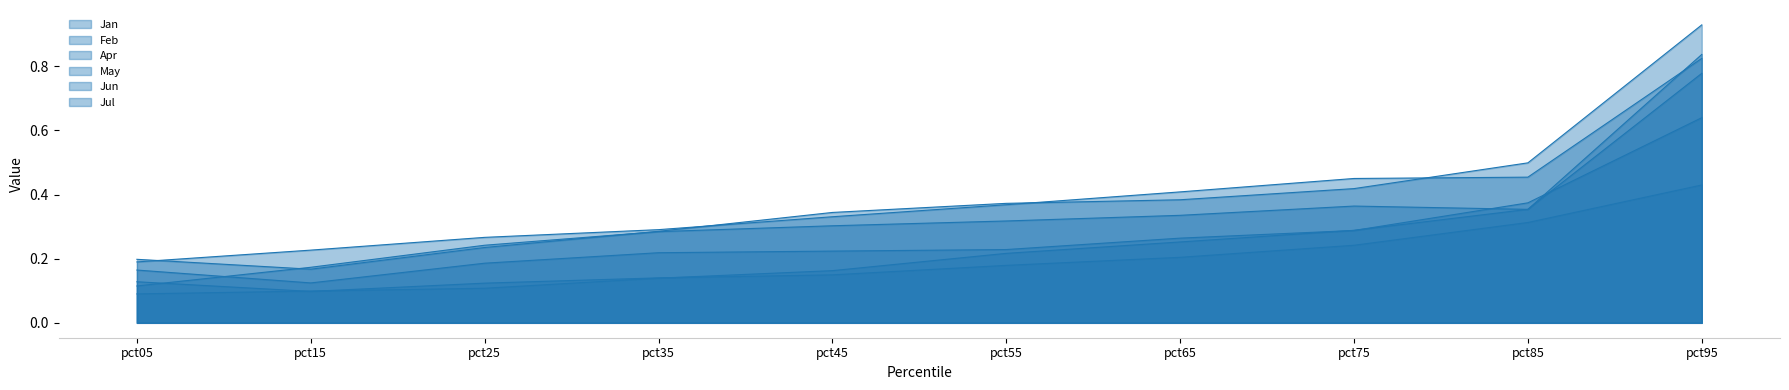

True or false: Jan and May intersect in this chart.

False